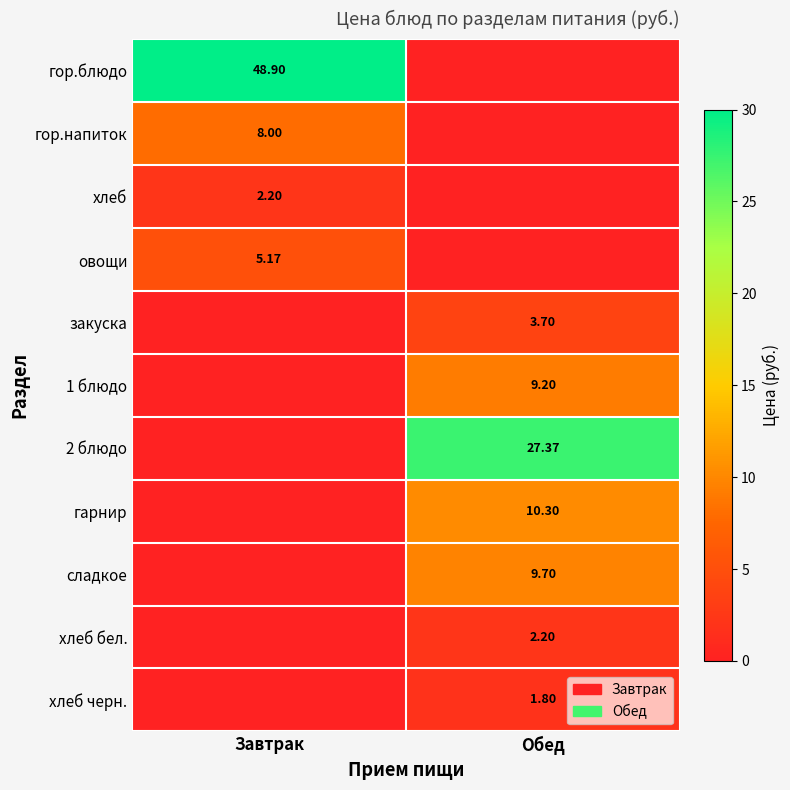

How many гор.напиток values are between 0 and 8?

2